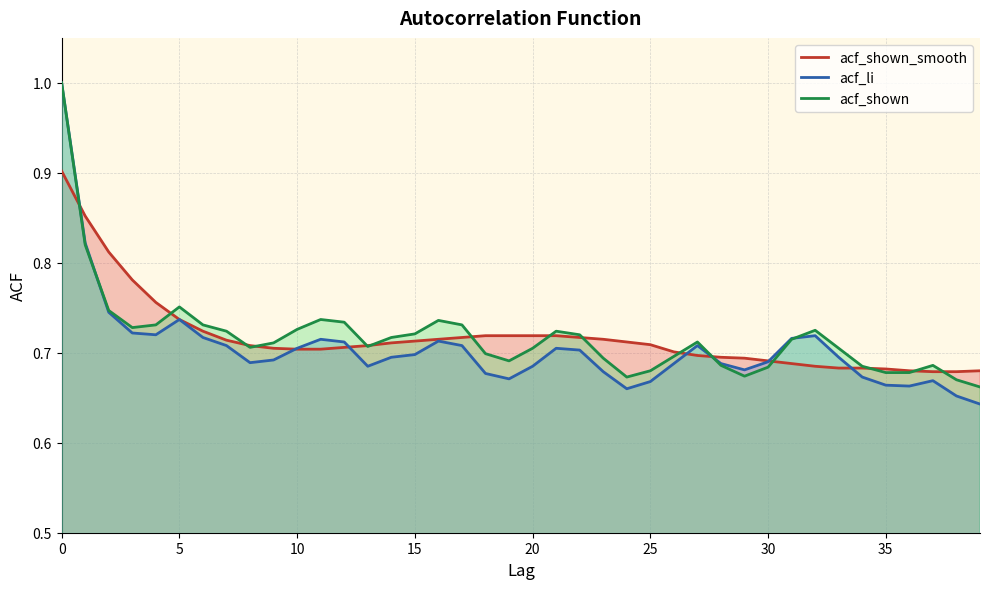

What is the difference between the maximum and minimum values in the acf_li series?

0.4